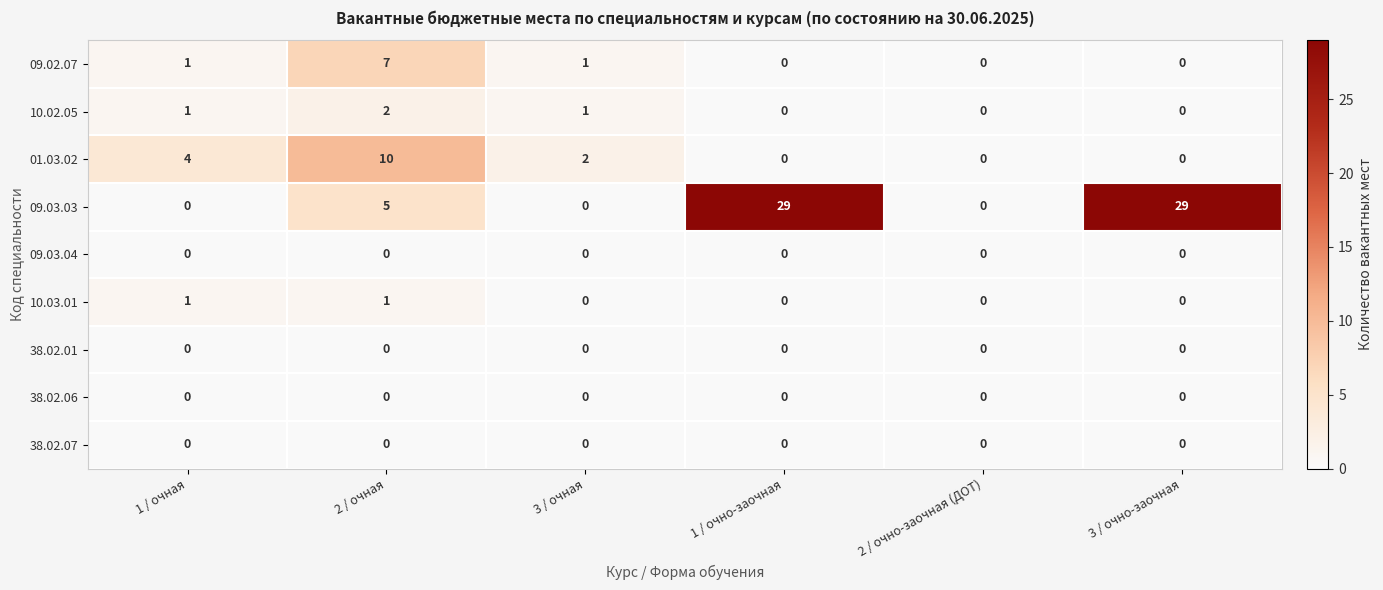

Which series has the largest total across all categories?

09.03.03